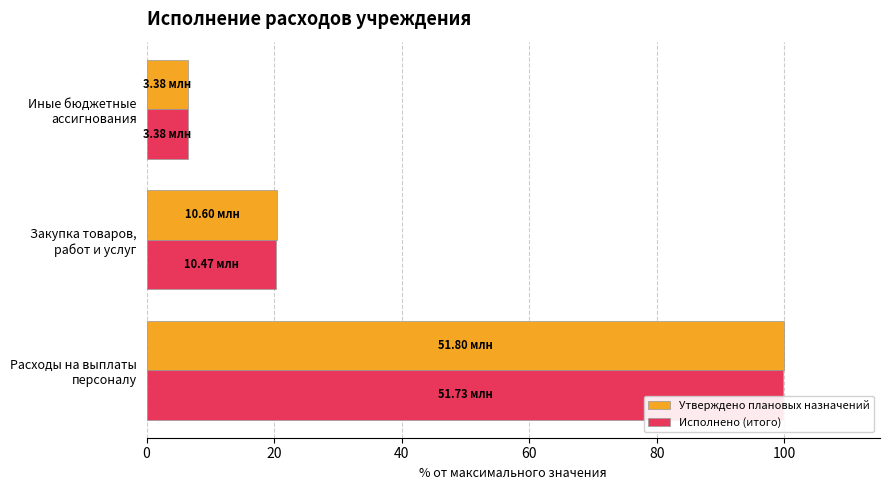

What is the difference between the maximum and minimum values in the Утверждено плановых назначений series?

93.5